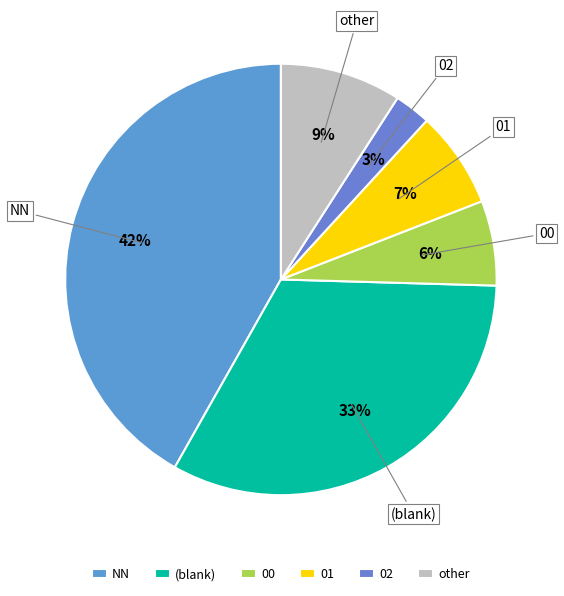

To the nearest percent, what is the difference between the largest and smallest slice percentages?

39%